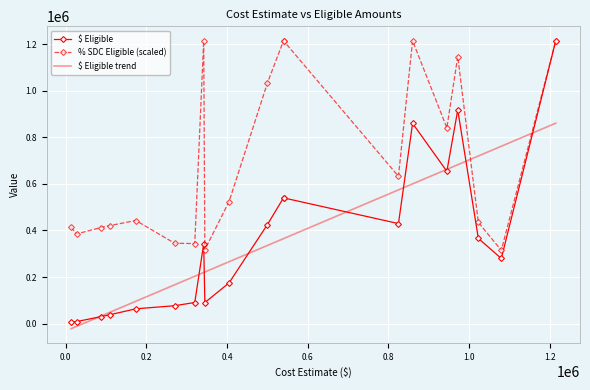

What is the maximum value for $ Eligible trend?

860922.8